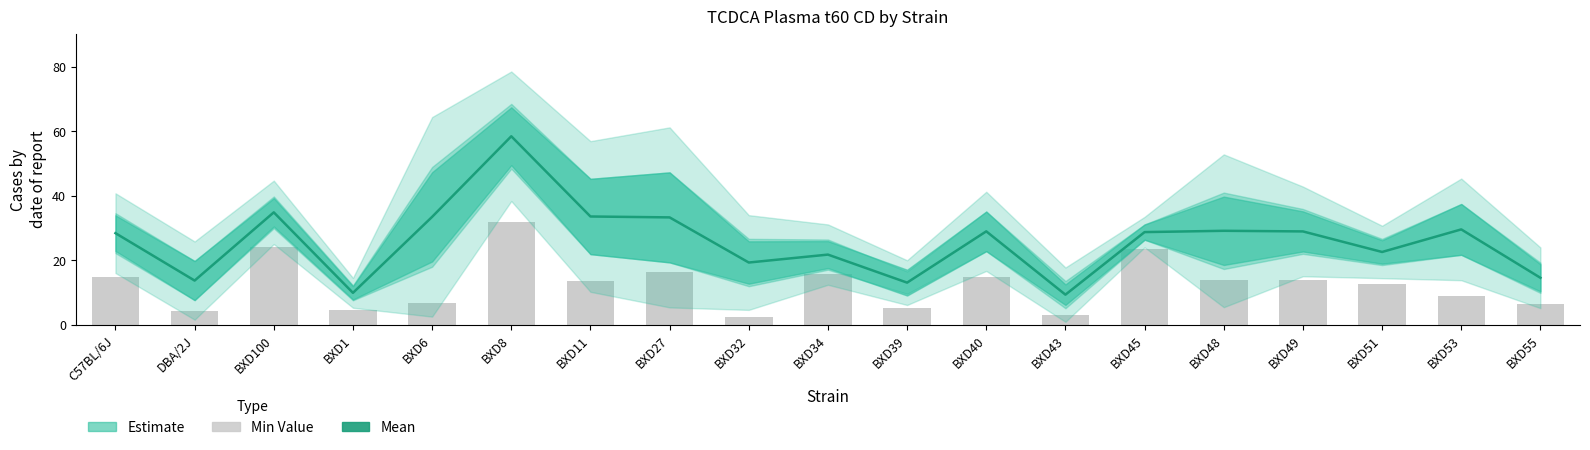

The value of Min Value at BXD48 is 13.9. True or false?

True